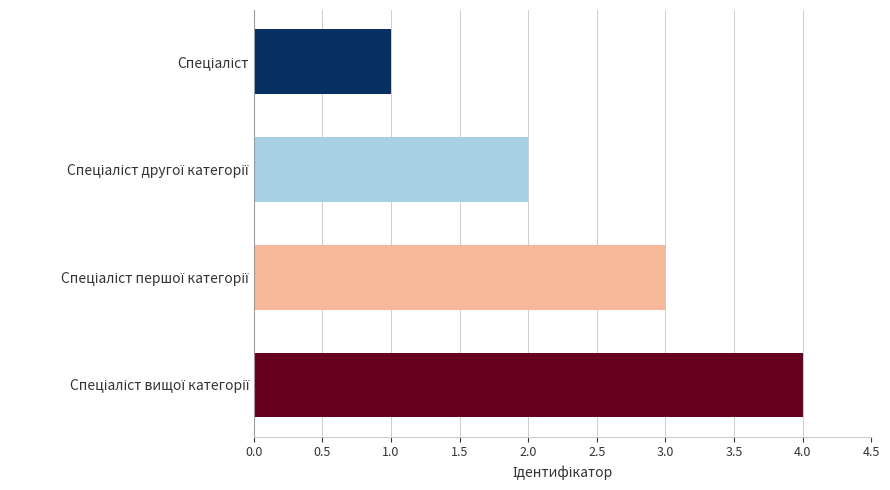

How many distinct data groups are displayed?

1